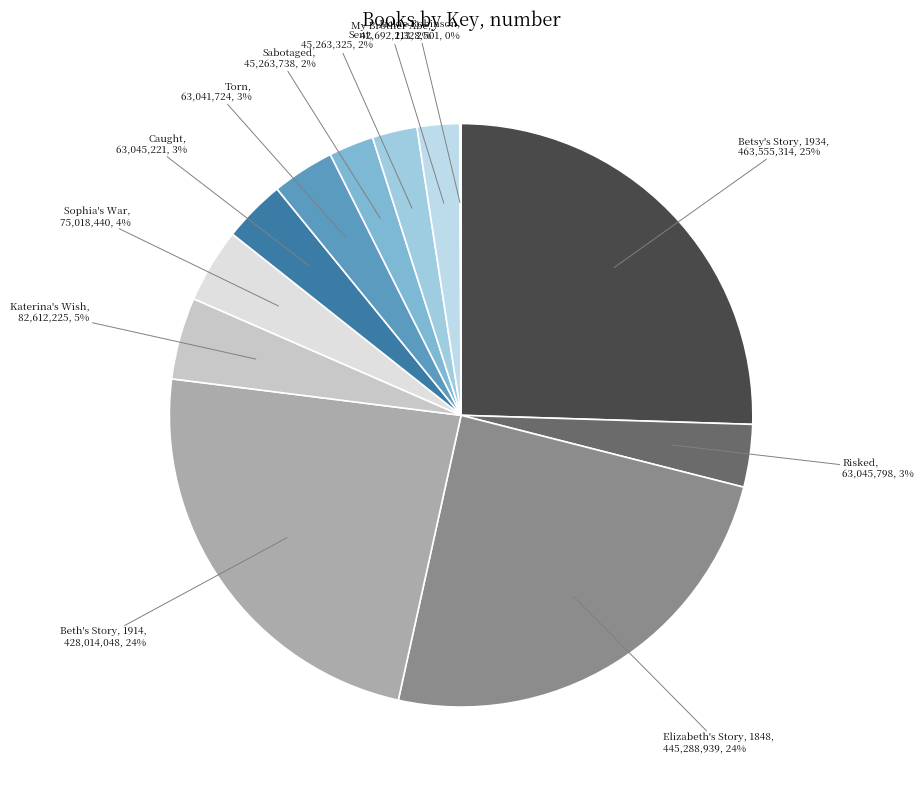

To the nearest percent, what portion does Sent represent?

2%